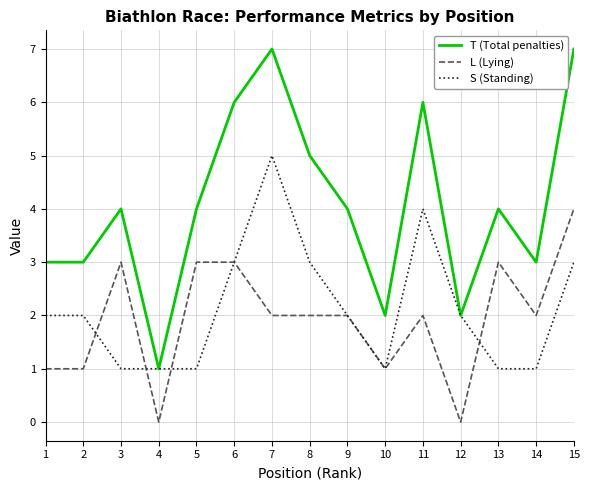

True or false: L (Lying) has more than 1 interior local peaks.

True